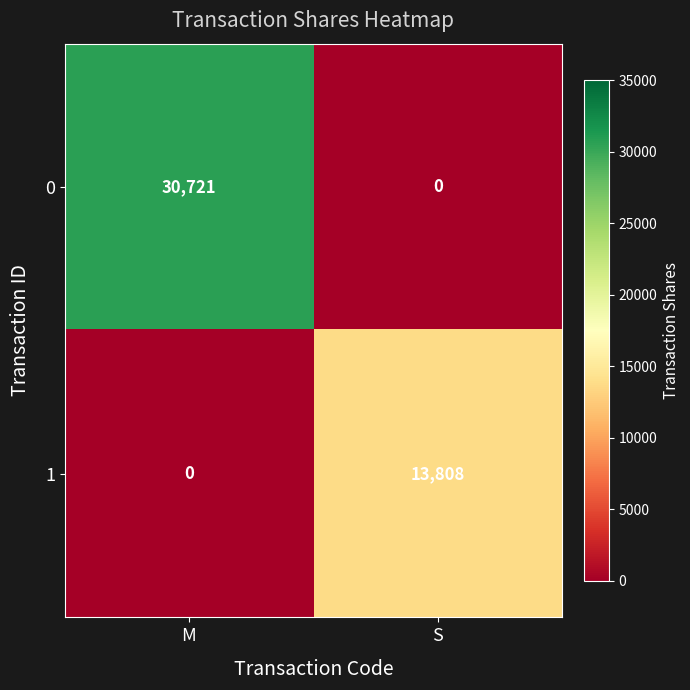

Rank the series at S from highest to lowest value.

1, 0